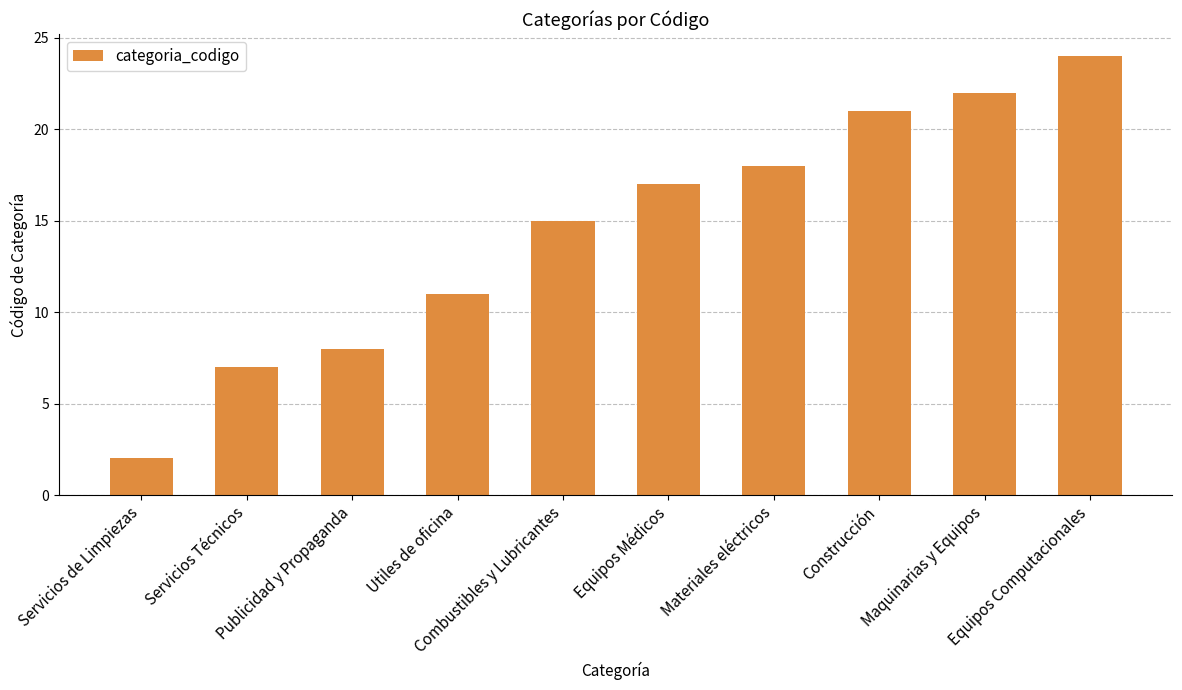

What position from the right is Equipos Computacionales?

1